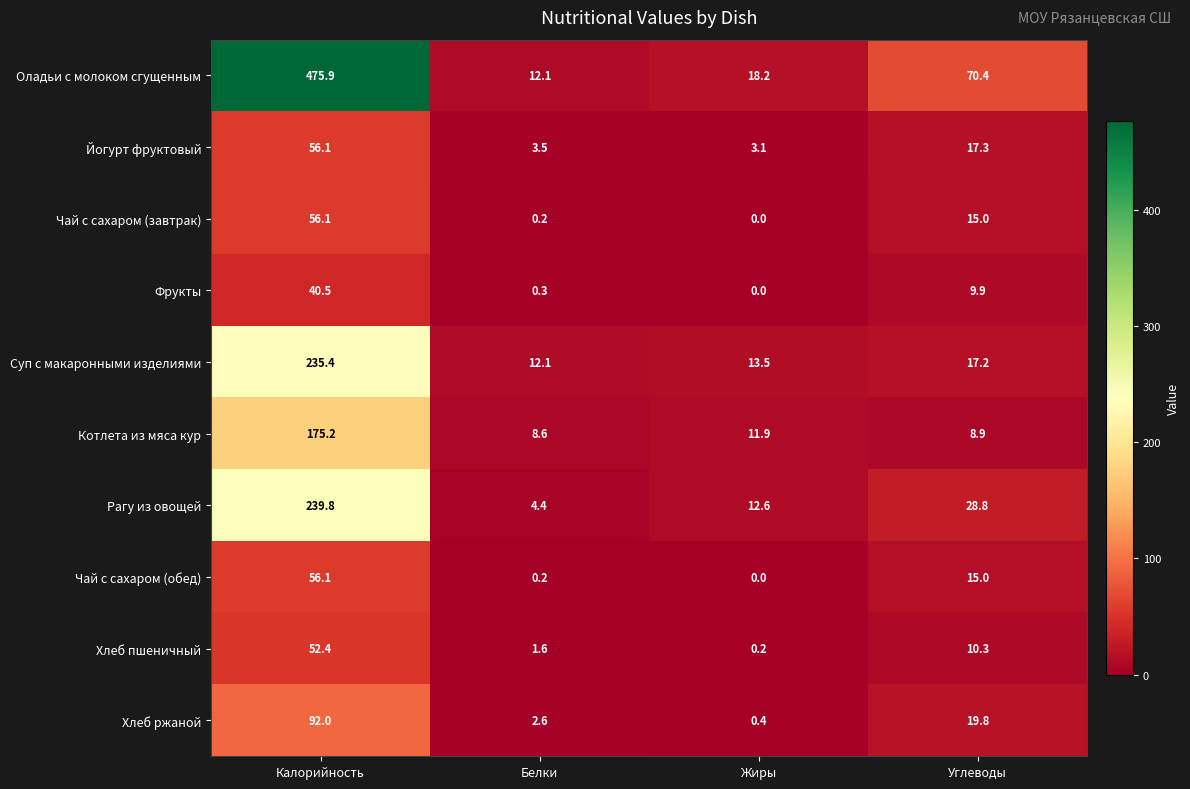

Rank the categories by Рагу из овощей value from highest to lowest.

Калорийность, Углеводы, Жиры, Белки